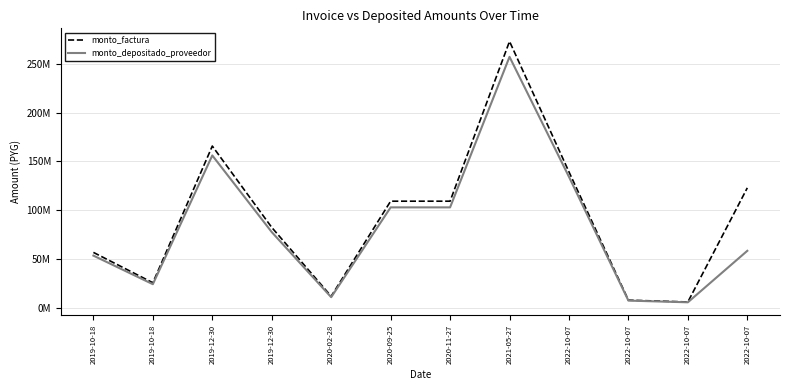

What is the total value across all series at 2019-10-18?

110121957